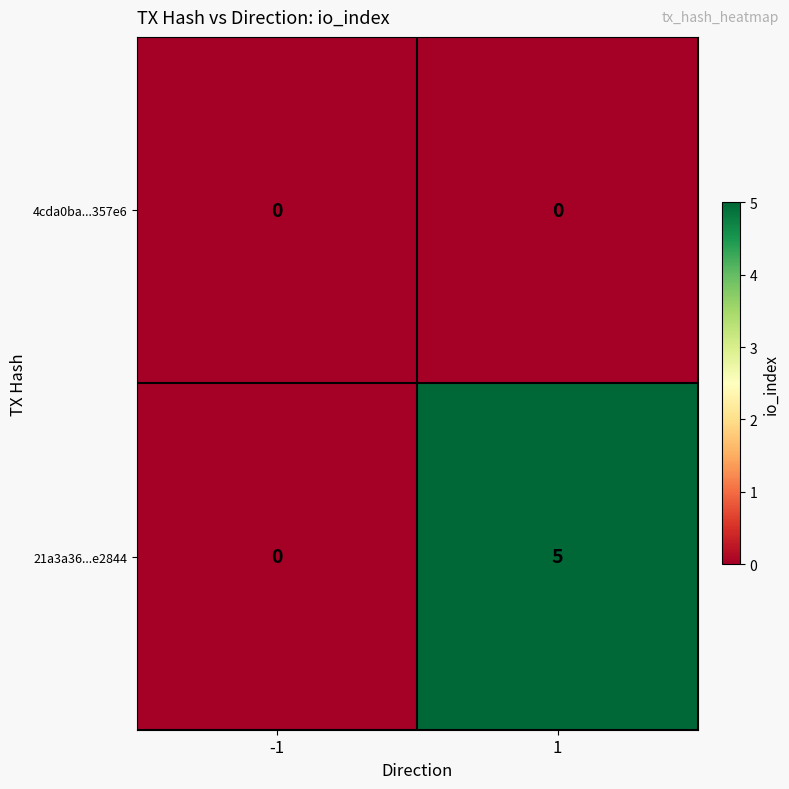

At which category is the sum across all series the highest?

1